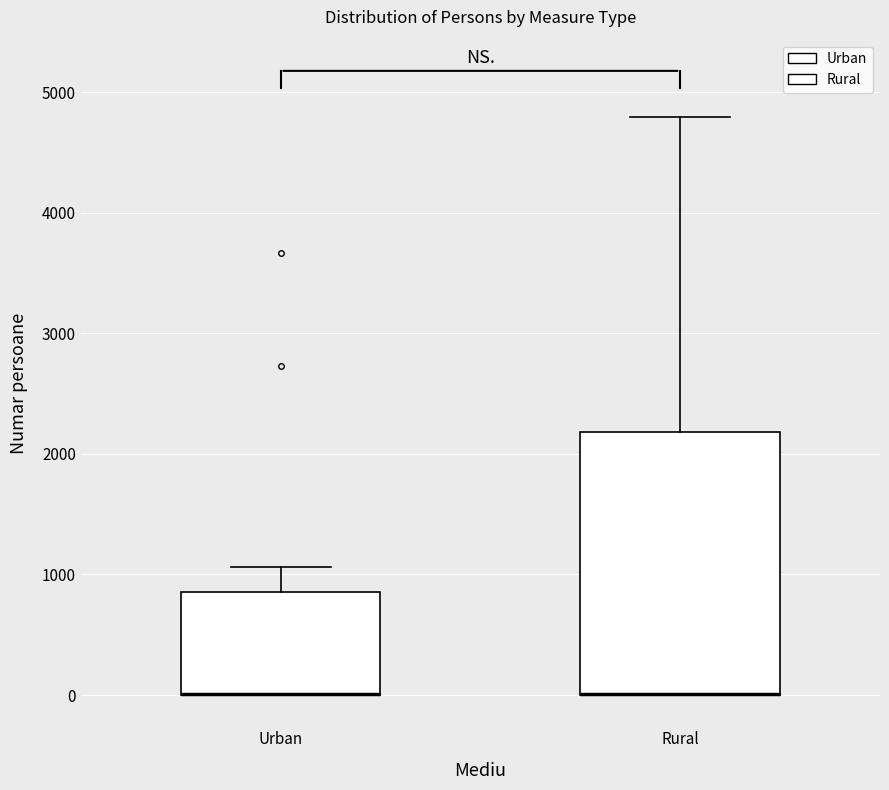

Which box is the tallest, from its lower edge to its upper edge?

Rural